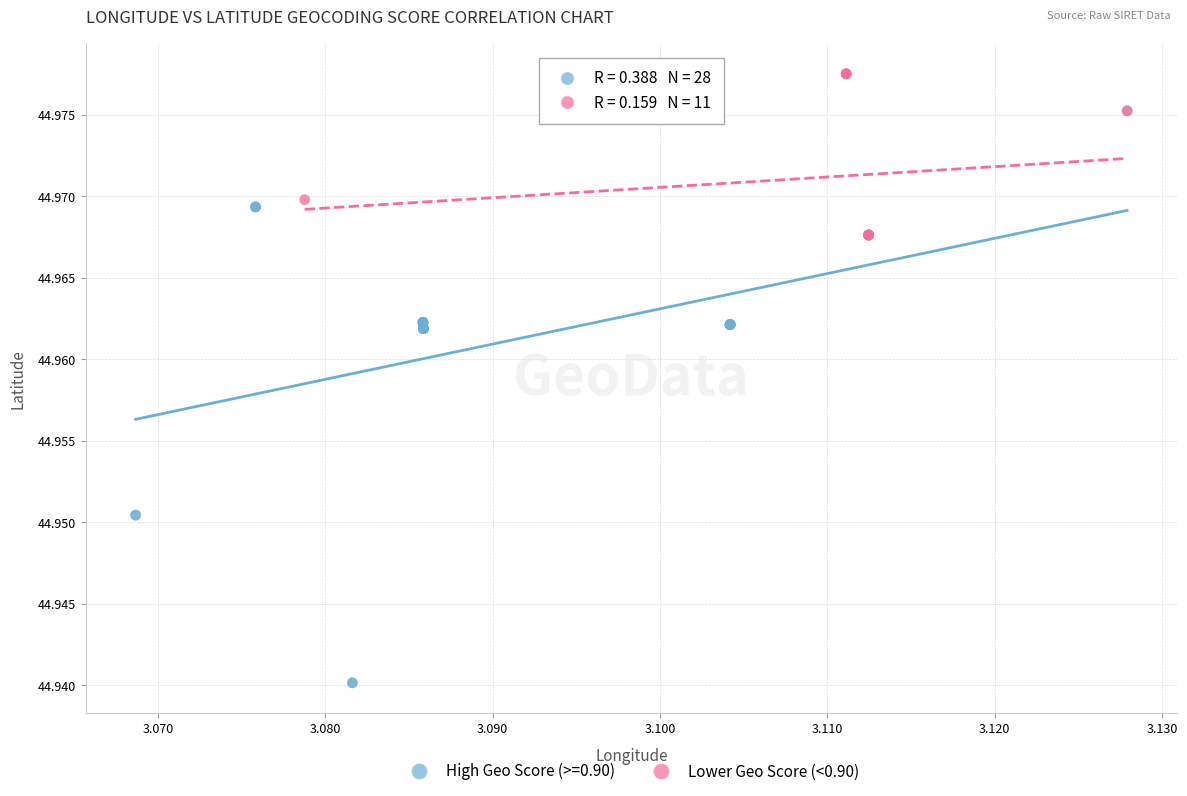

Which series has the widest spread of Y values?

High Geo Score (>=0.90)